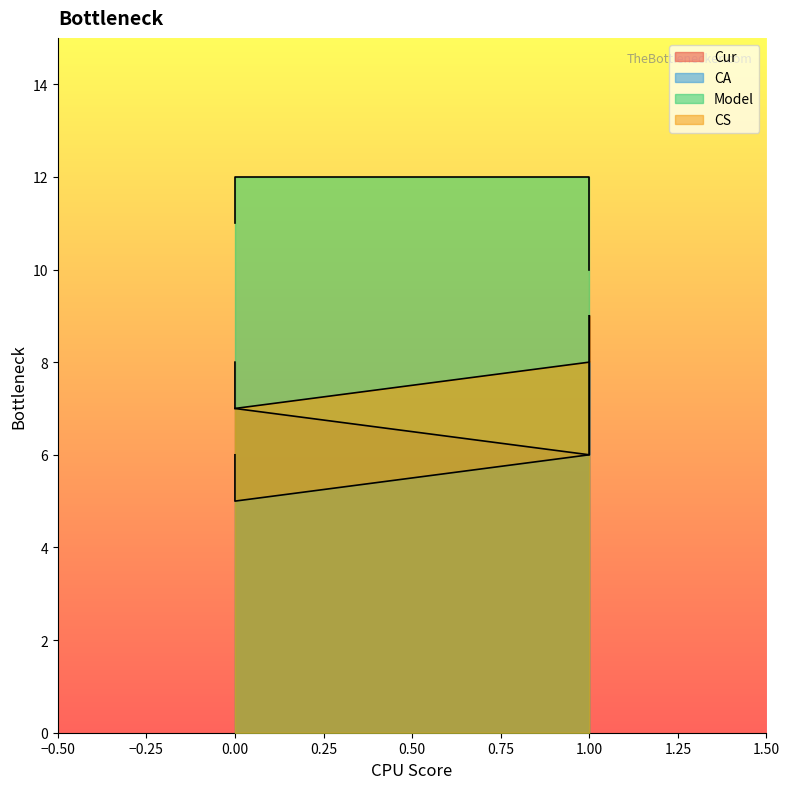

How many lines are shown in the chart?

4